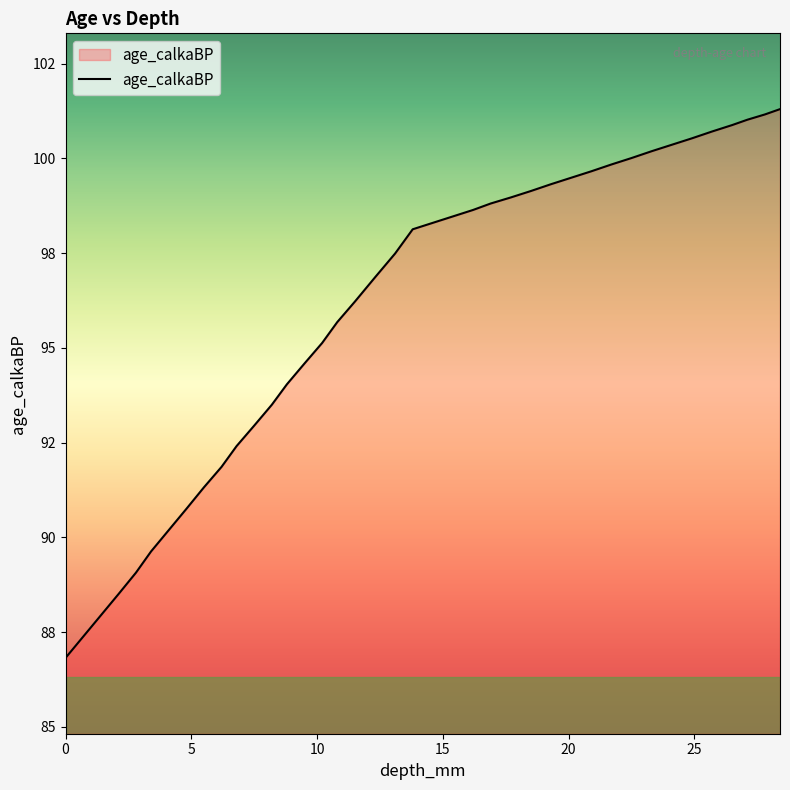

Does the chart have visible grid lines?

No